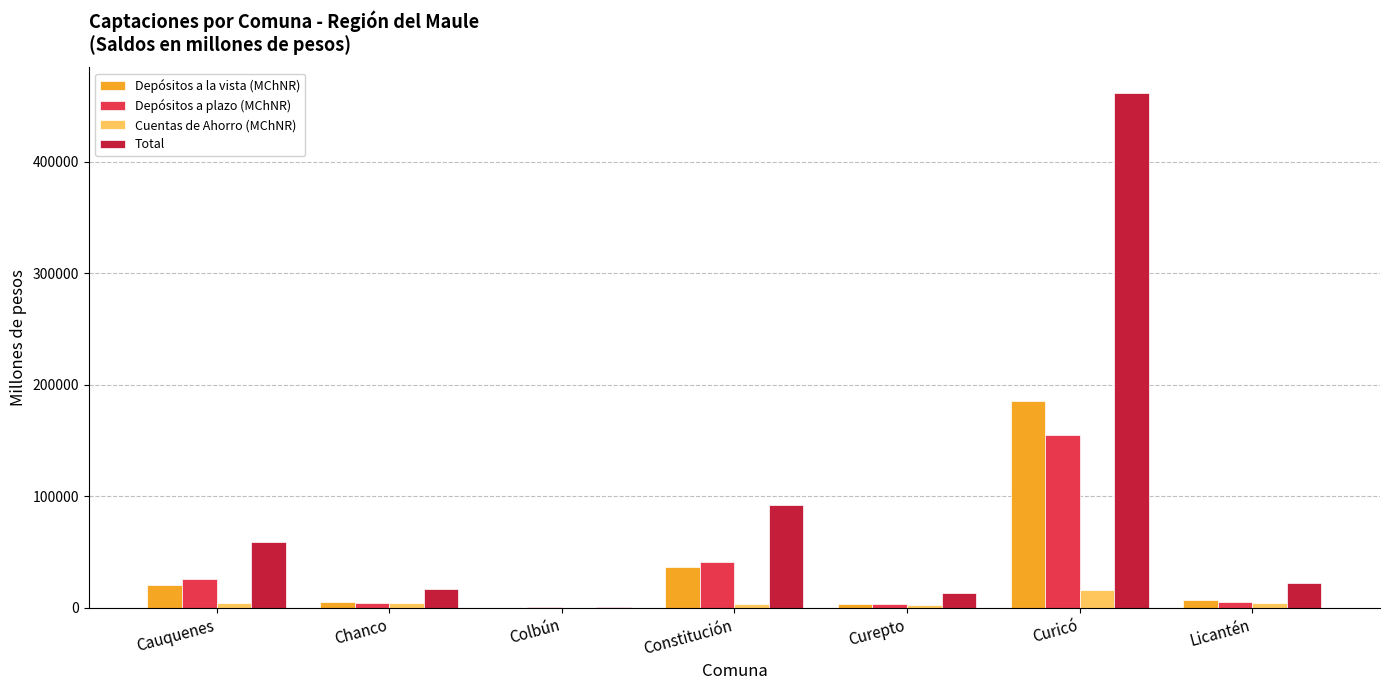

Which series has the widest spread of values?

Total